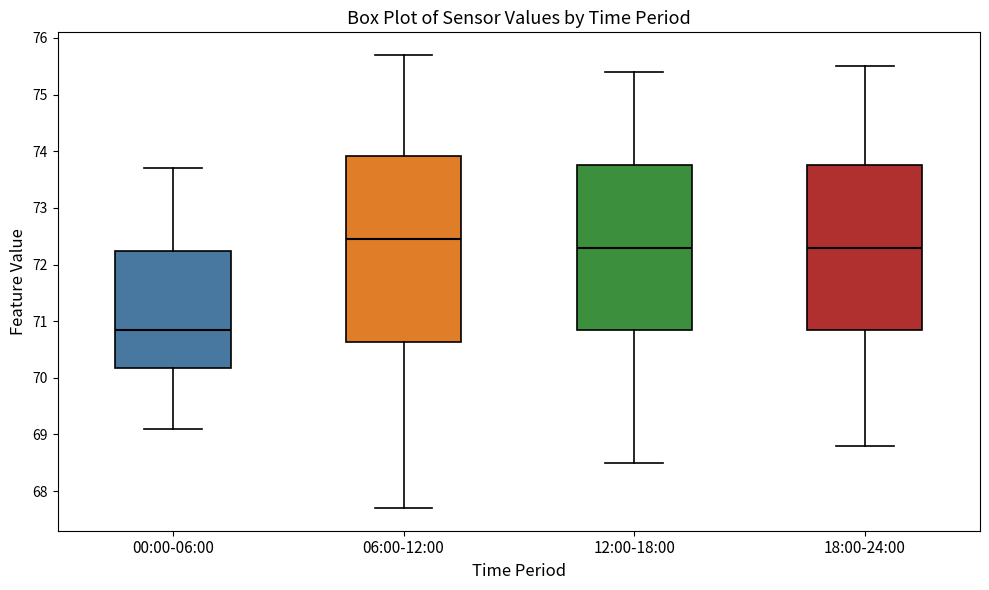

Which box has the lowest median line?

00:00-06:00